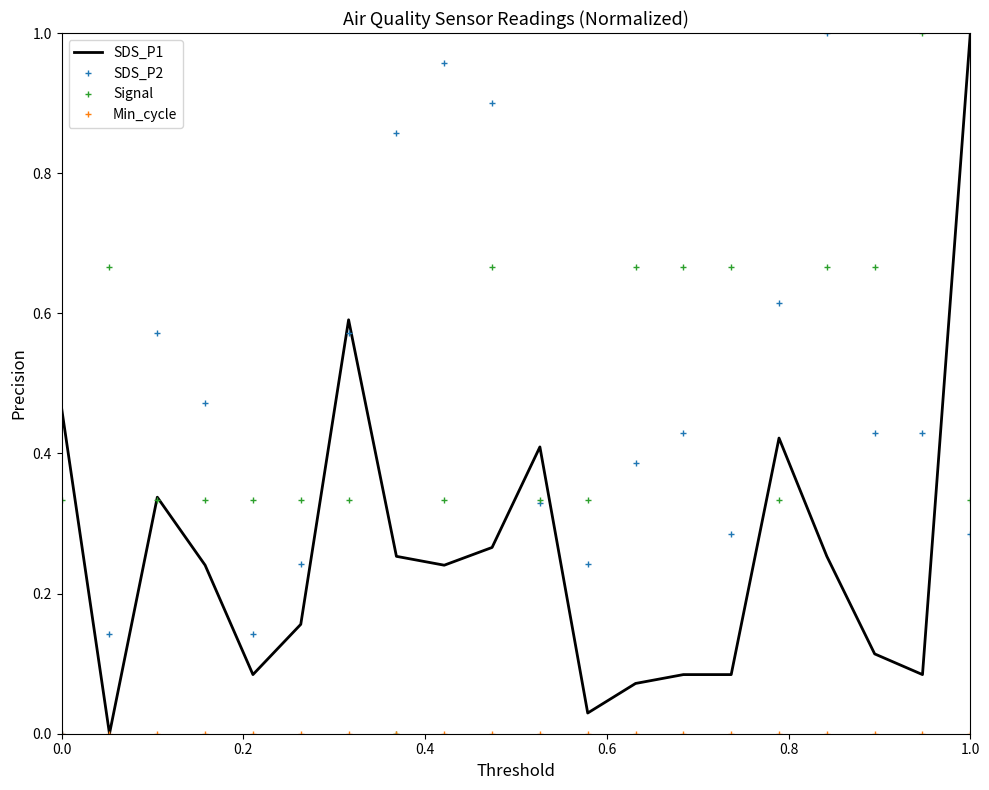

The value of SDS_P1 at 1.0 is 0.2. True or false?

False